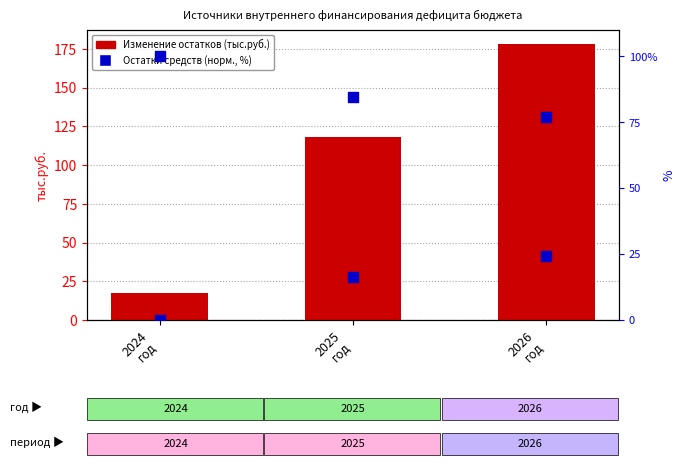

Which series contains the lowest Y value?

Увеличение остатков (норм.)